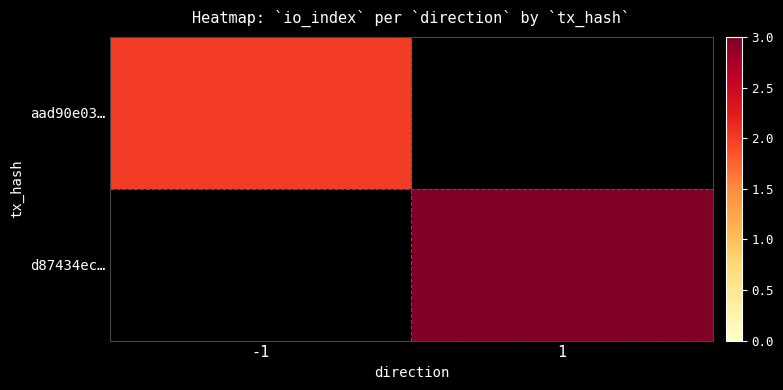

What is the minimum value shown in the chart?

2.0